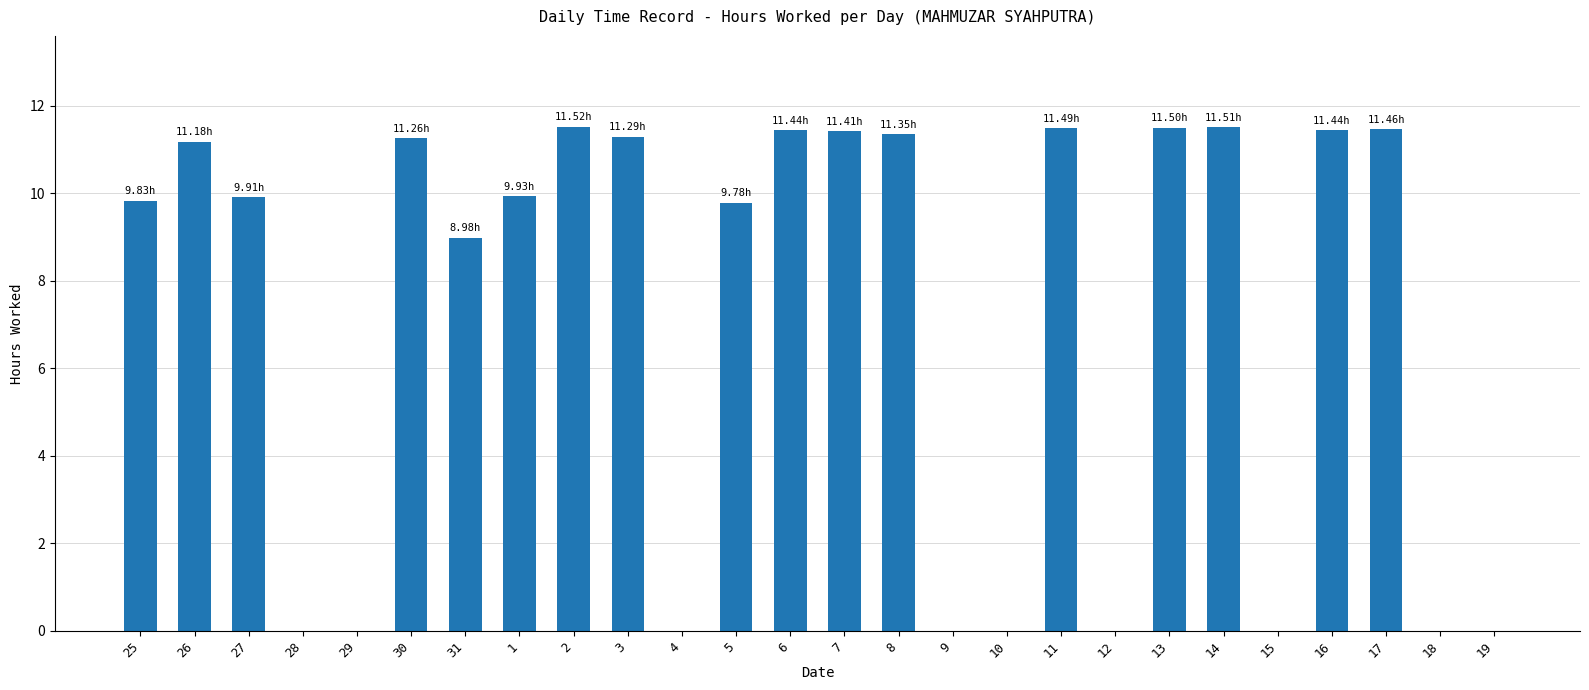

What is the change in value from 28 to 11?

+11.5